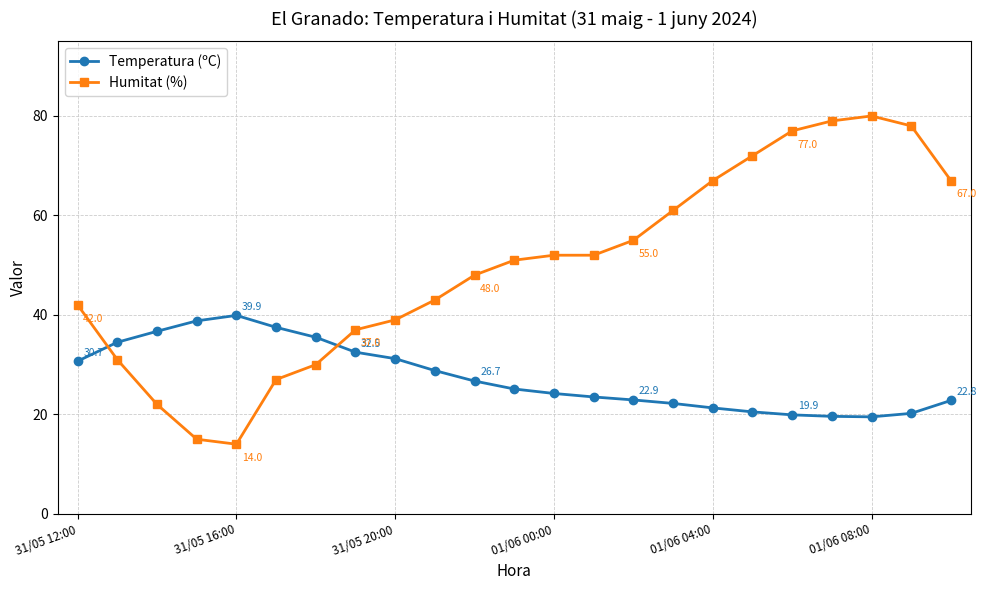

What is the value of the Temperatura (ºC) point at the 14th from the left?

23.5